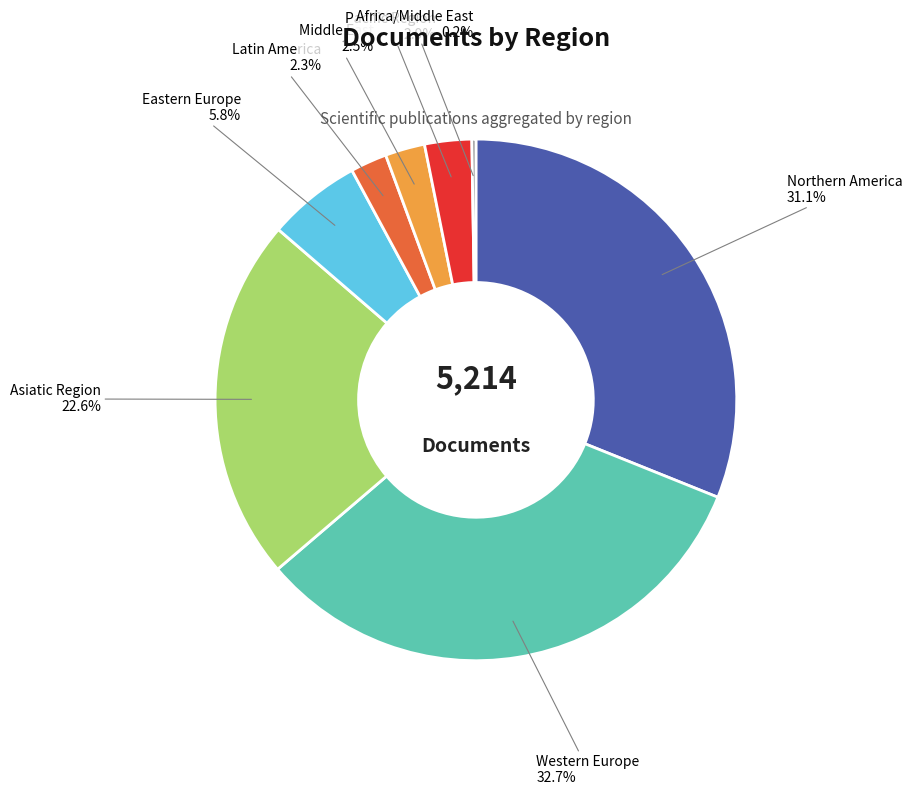

Does any single category account for the majority?

No